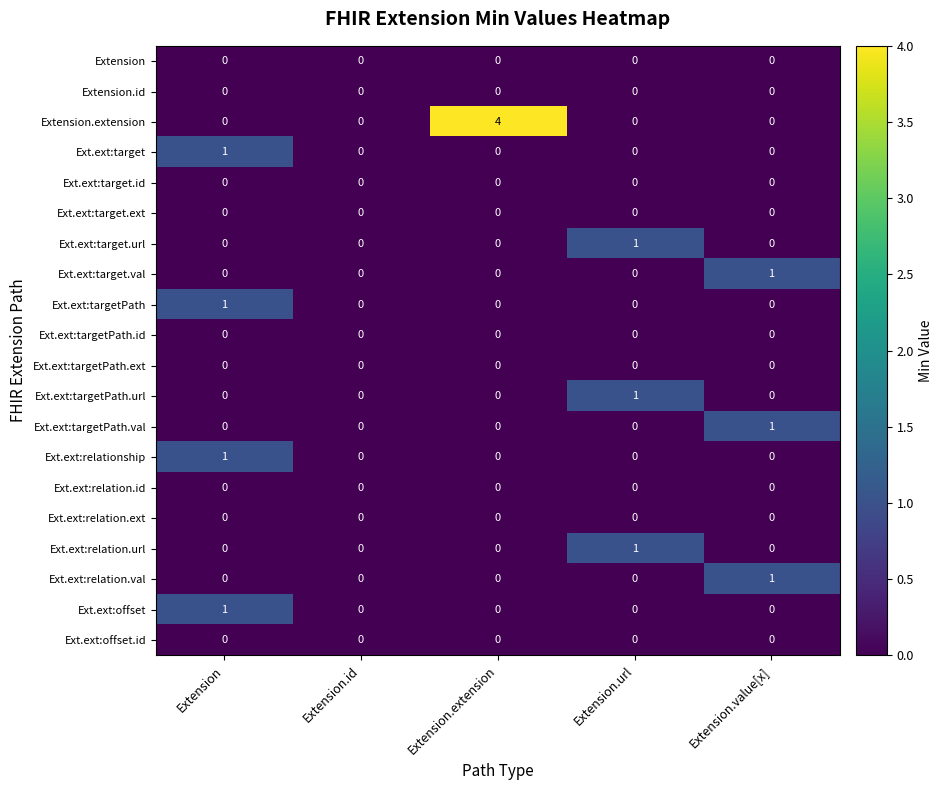

The Ext.ext:offset series shows 1 at Extension. True or false?

True